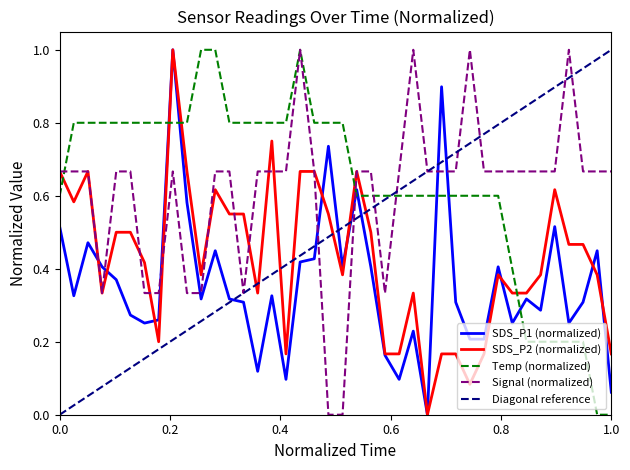

True or false: Signal (normalized) and SDS_P1 (normalized) intersect in this chart.

True